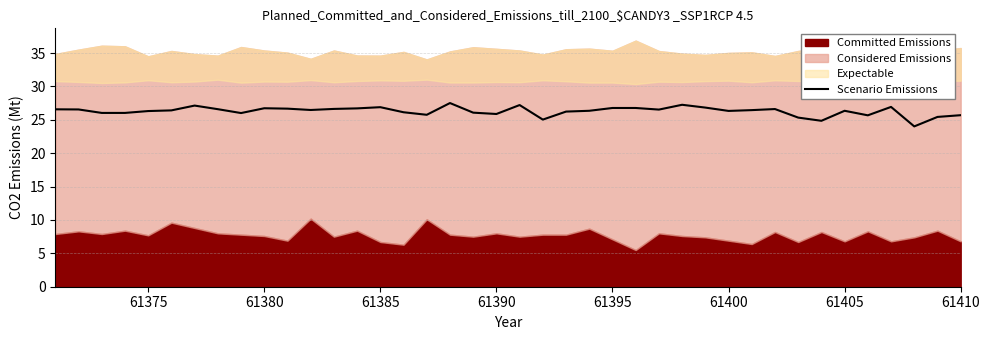

What is the lowest value of the Scenario Emissions series?

24.0